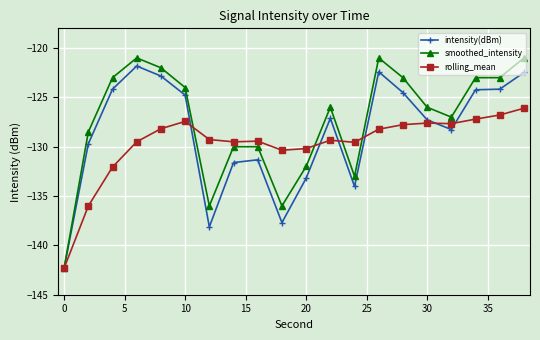

Rank the series by their average value, from lowest to highest.

rolling_mean, intensity(dBm), smoothed_intensity